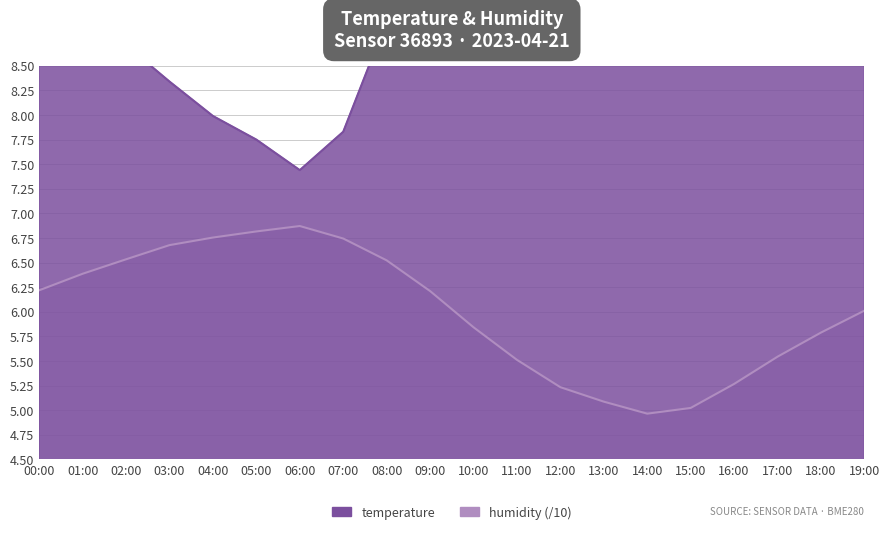

True or false: temperature and humidity intersect in this chart.

False